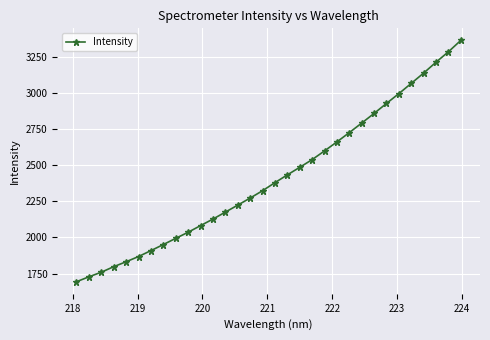

True or false: there are more than 2 points higher than both neighbors.

False